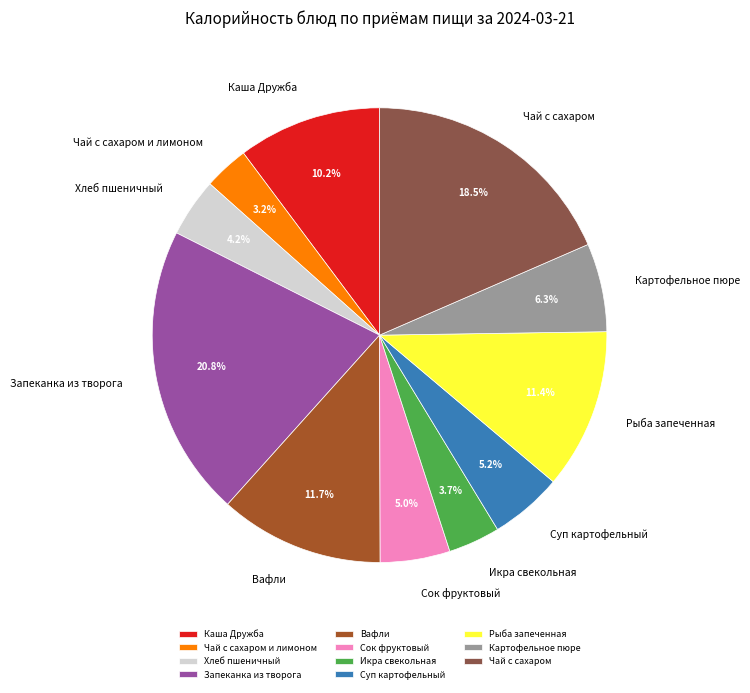

Approximately how many times larger is the value at Каша Дружба compared to Суп картофельный?

2.0